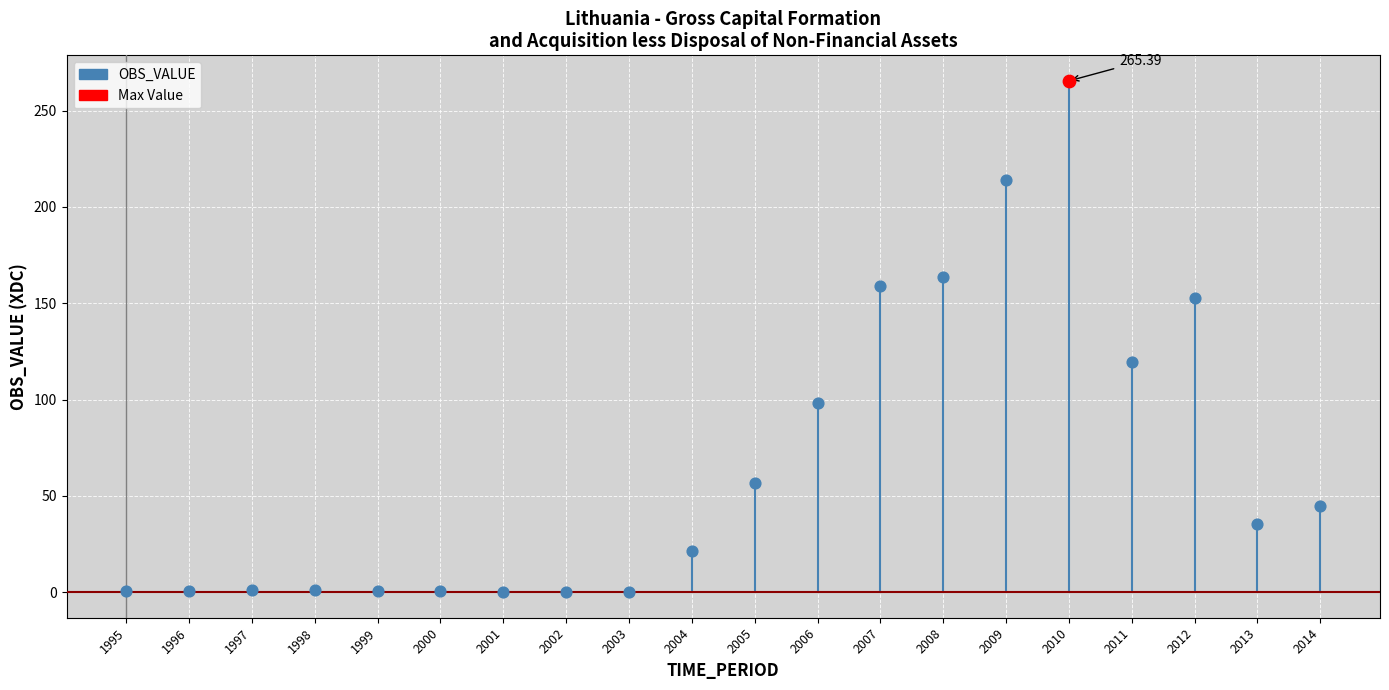

Between 2011 and 2003, which is larger?

2011